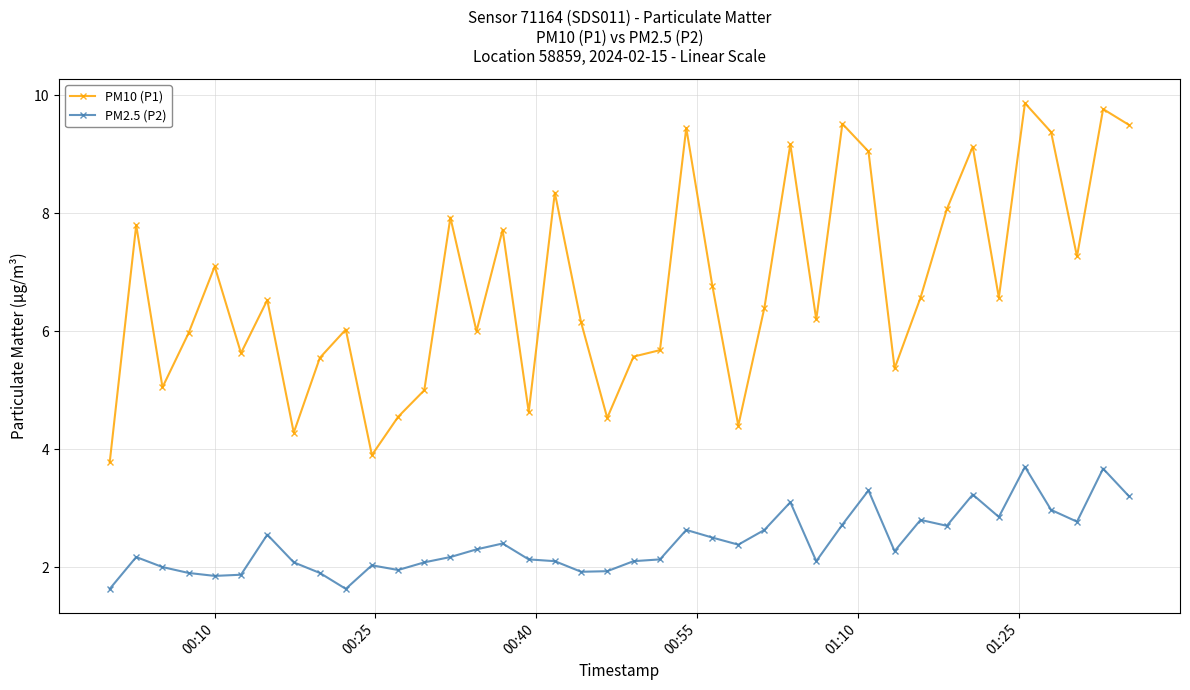

Which series has the largest total across all categories?

PM10 (P1)